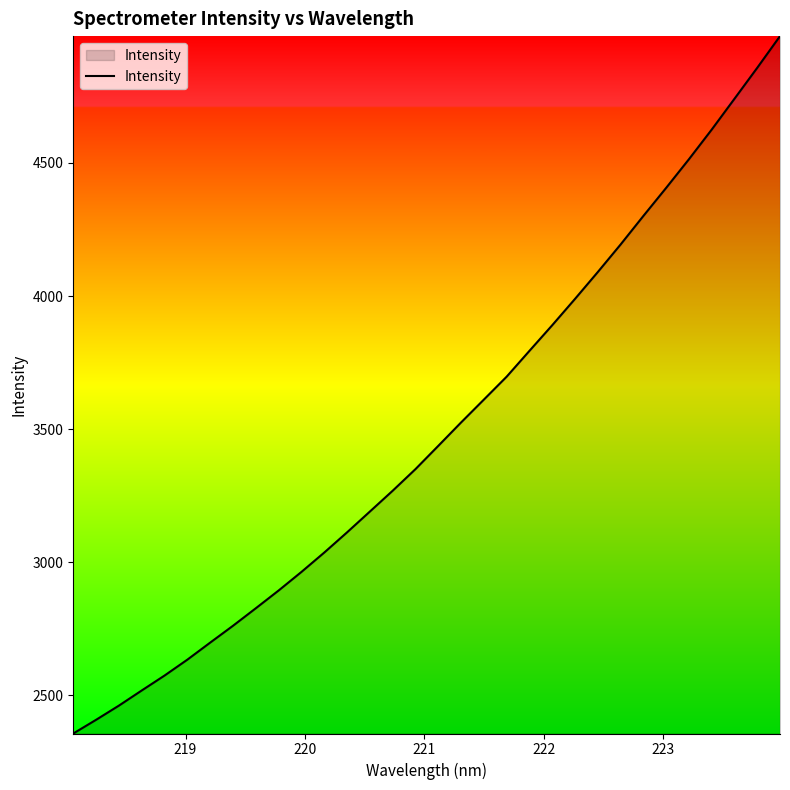

What is the difference between the maximum and minimum values?

2621.2